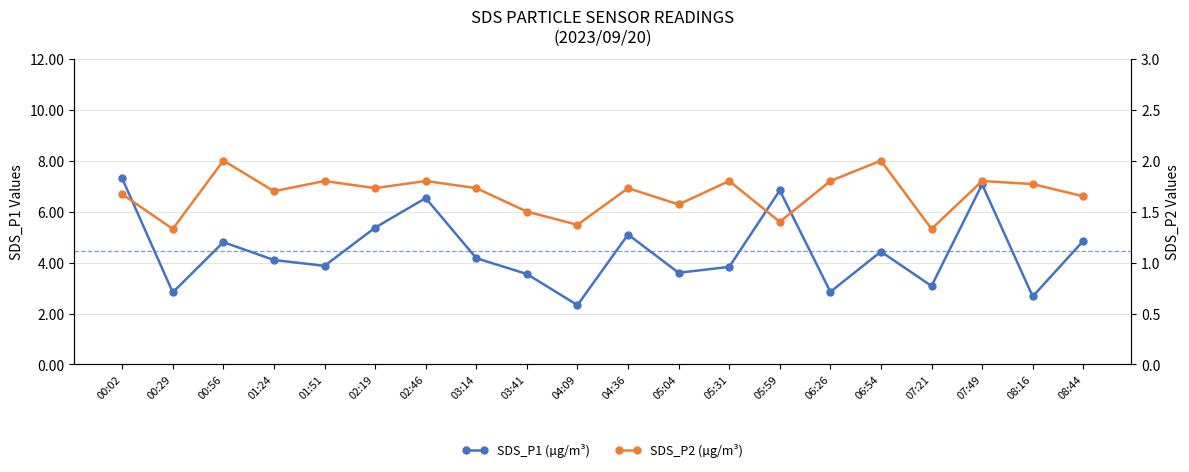

True or false: SDS_P2 (µg/m³) has a value of 0.6 at 05:31.

False